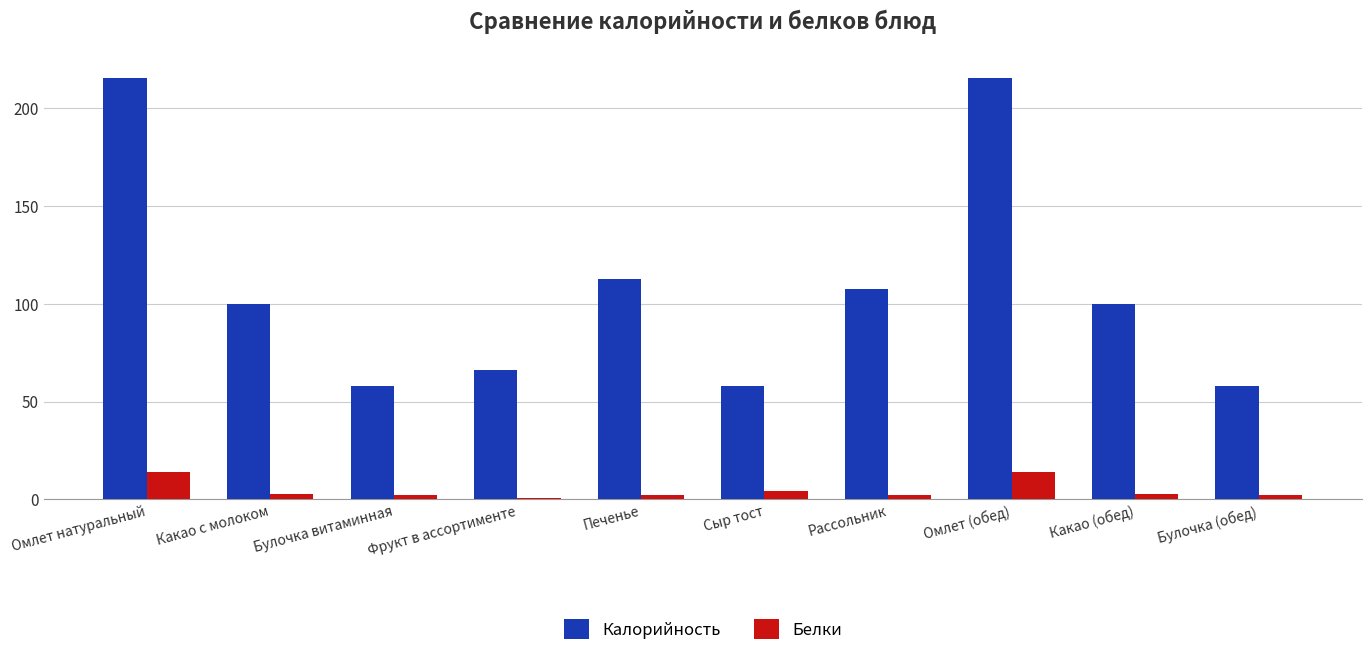

What is the spread (max minus min) of values at Омлет (обед)?

201.1